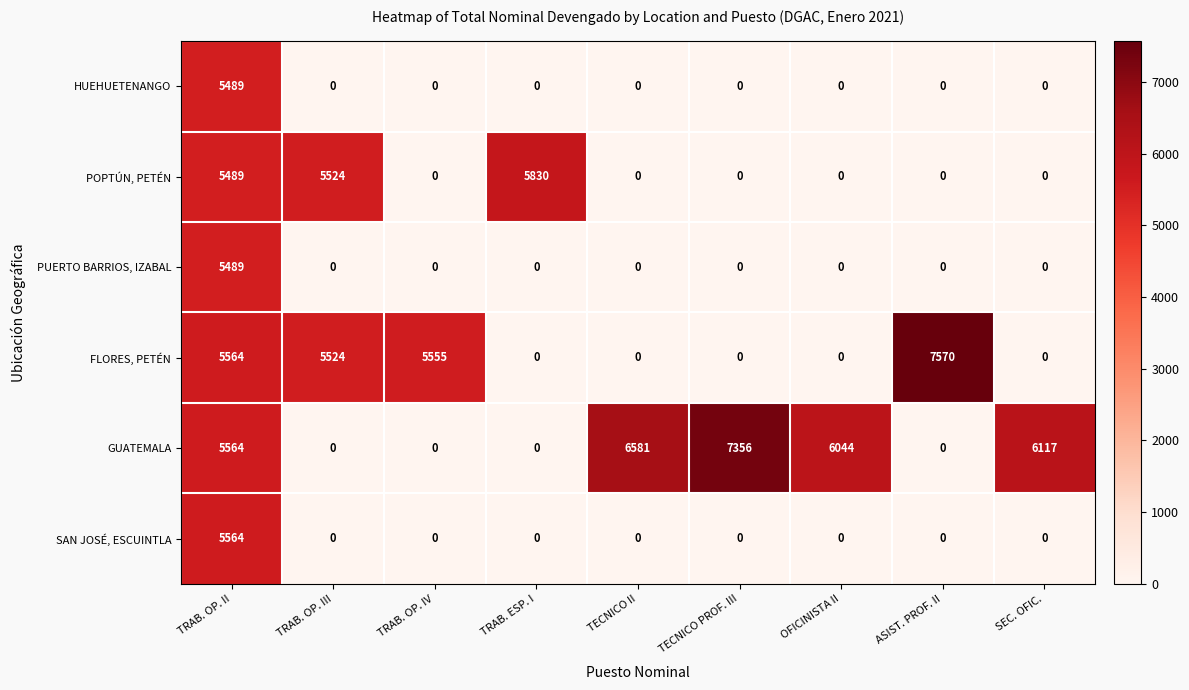

What is the difference between the maximum and minimum values in the SAN JOSÉ, ESCUINTLA series?

5564